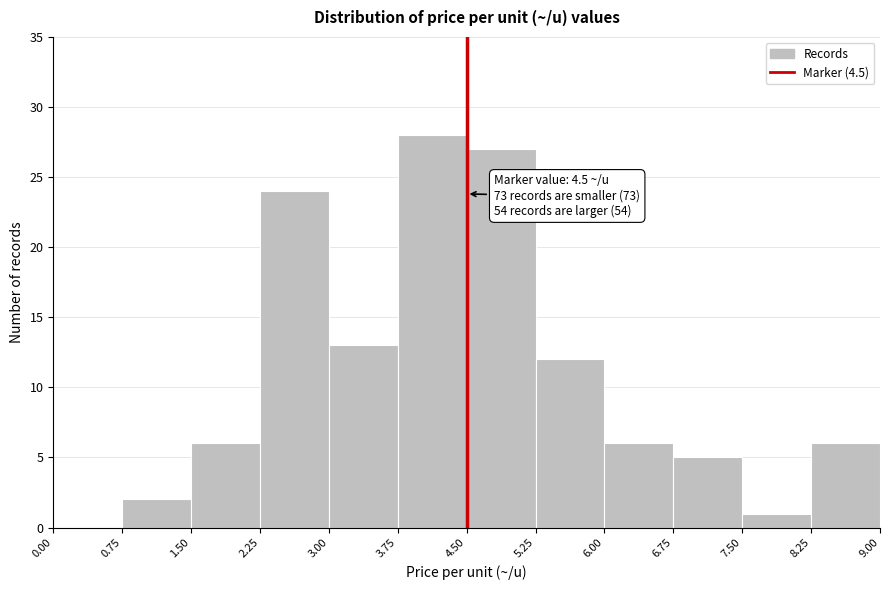

Over which range of the x-axis is the bar tallest?

3.75 to 4.50